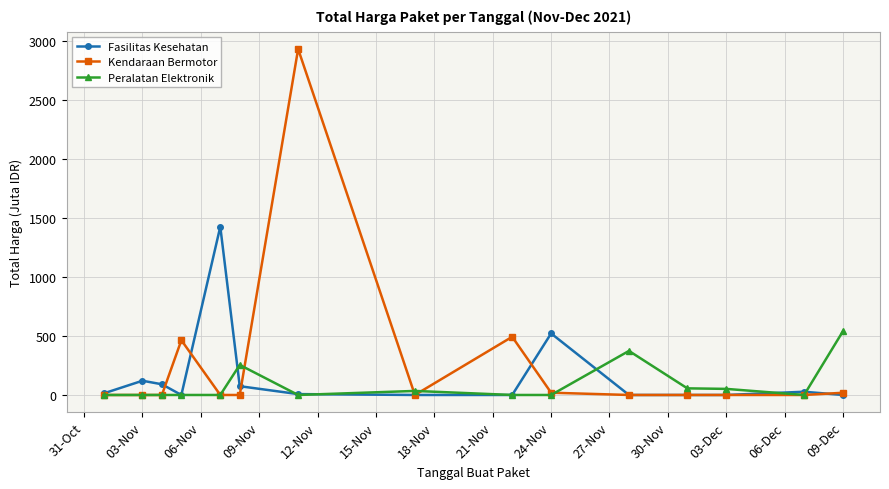

True or false: Peralatan Elektronik has more than 1 interior local peaks.

True